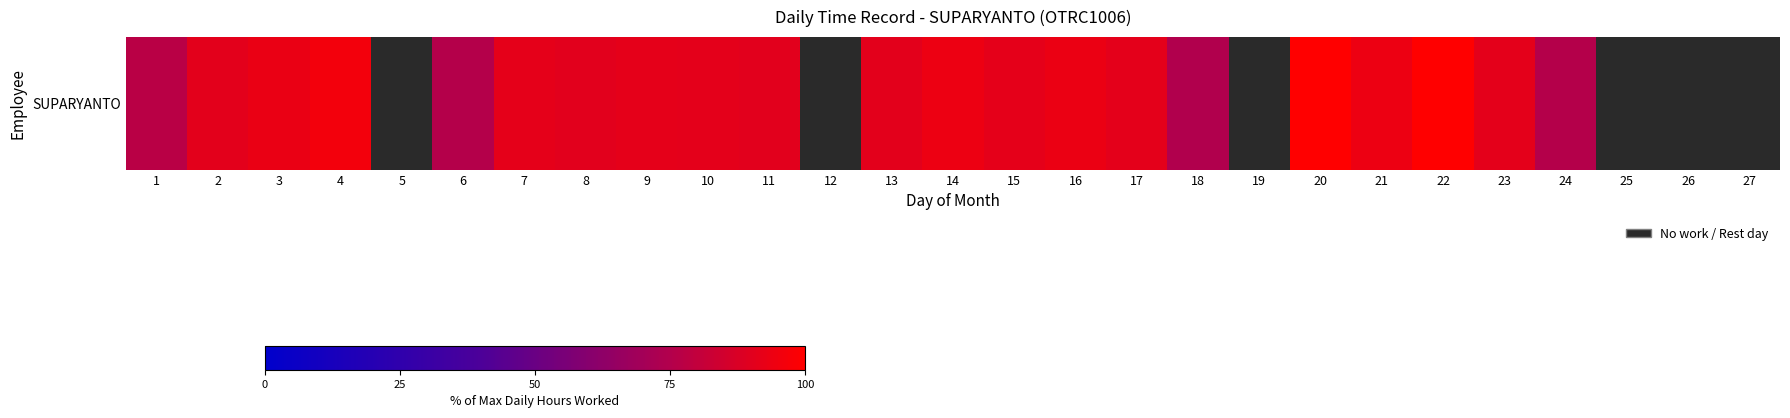

How many values are above zero?

21